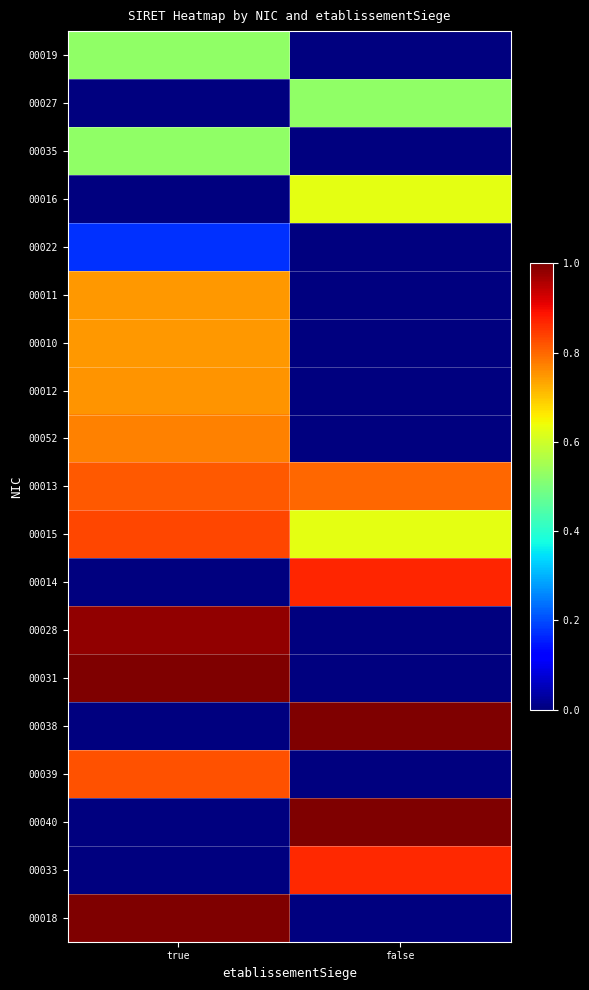

What is the total value across all series at true?

9.7